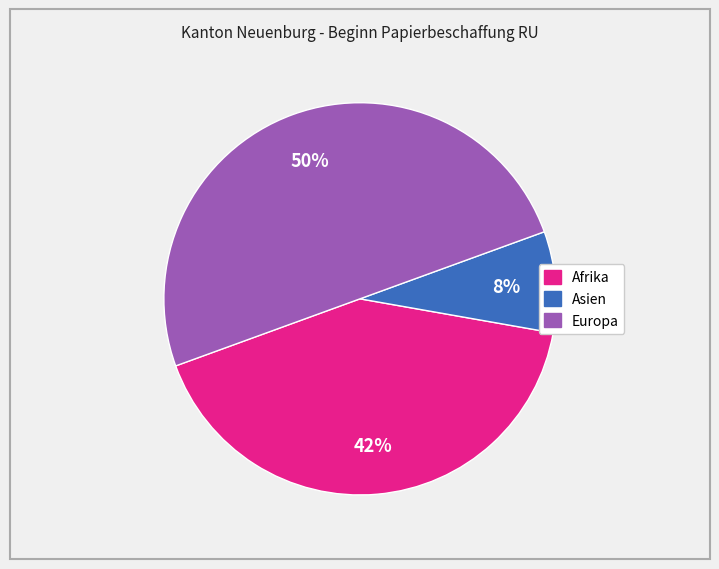

To the nearest percent, what is the difference between the largest and smallest slice percentages?

42%